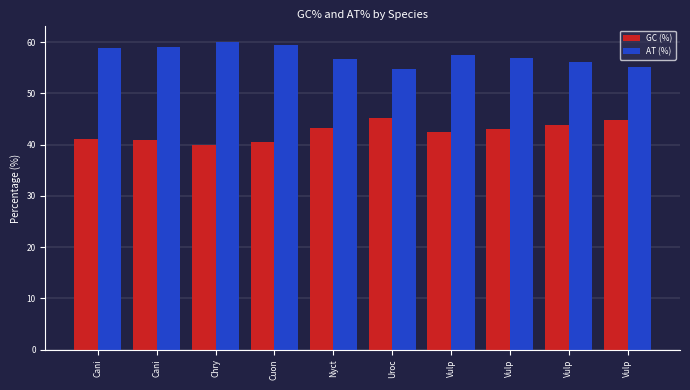

Is the value of AT (%) at Cuon greater than the value of GC (%) at Nyct?

Yes